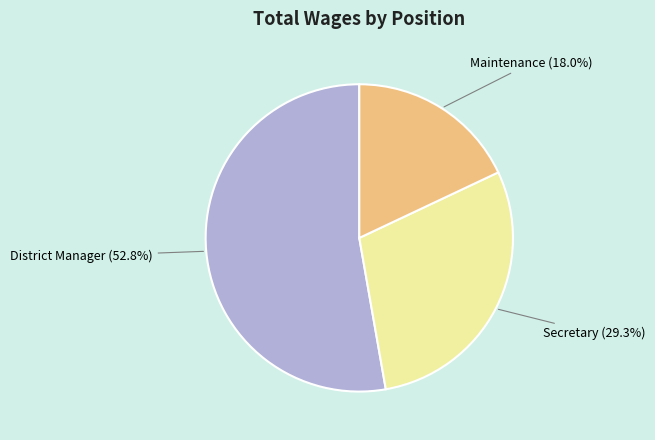

To the nearest percent, what percentage of the pie is Maintenance?

18%